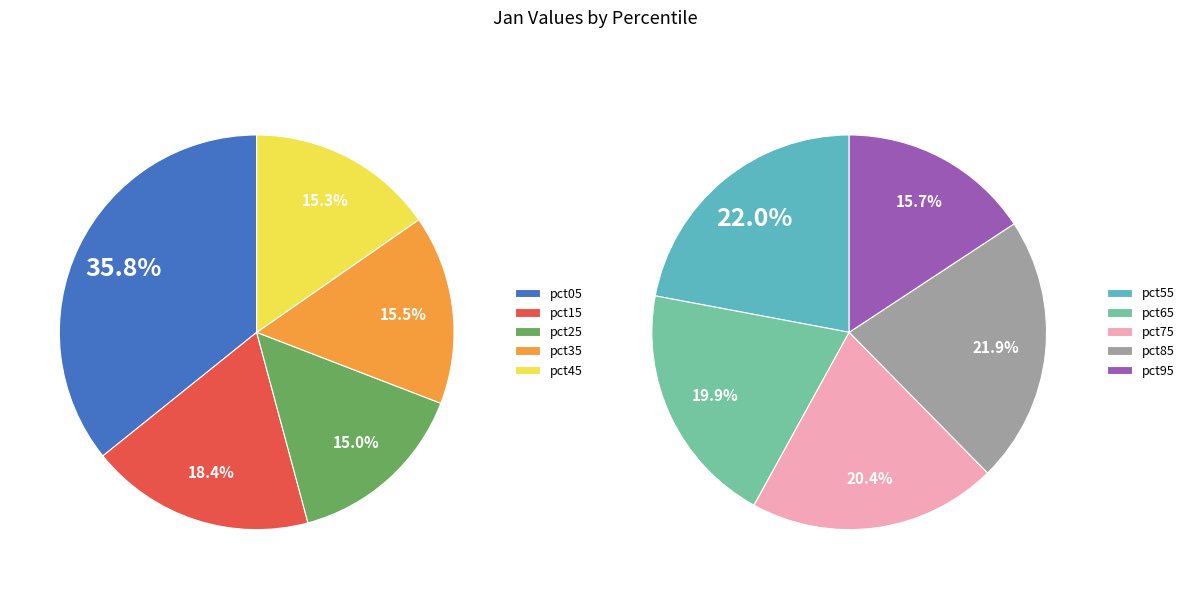

Rank the categories by value from lowest to highest.

pct95, pct65, pct75, pct25, pct85, pct55, pct45, pct35, pct15, pct05